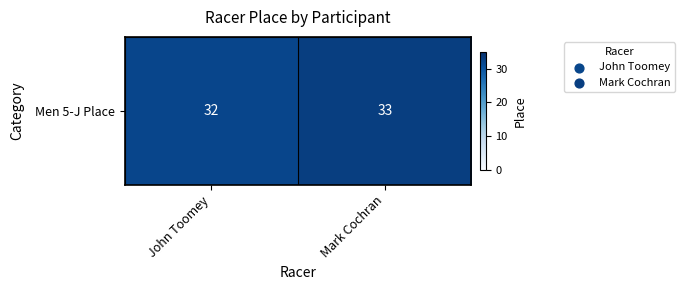

What is the difference between the values at John Toomey and Mark Cochran?

1